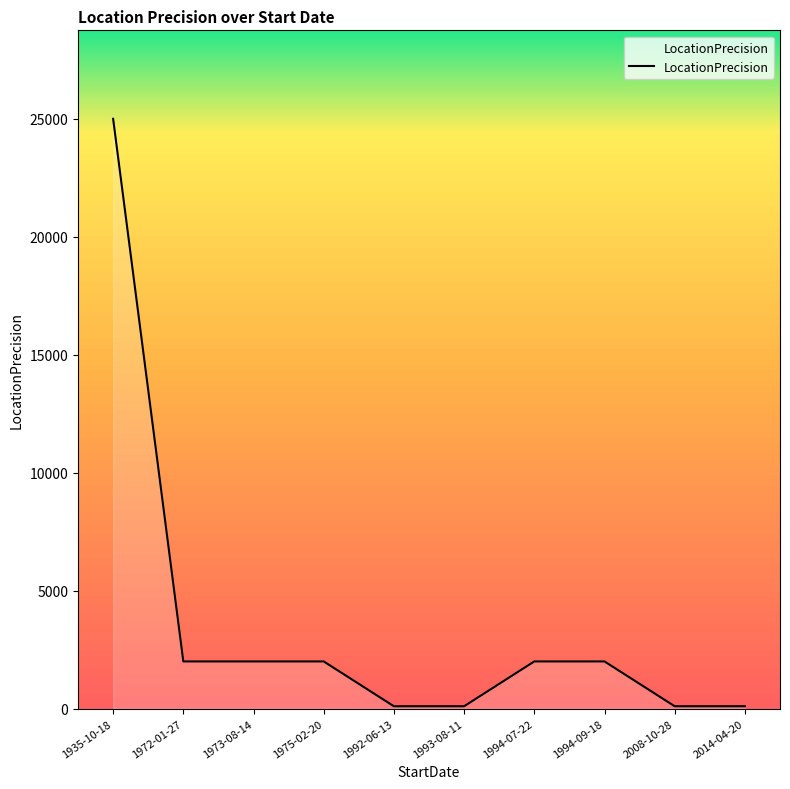

How many values are below 2000?

4